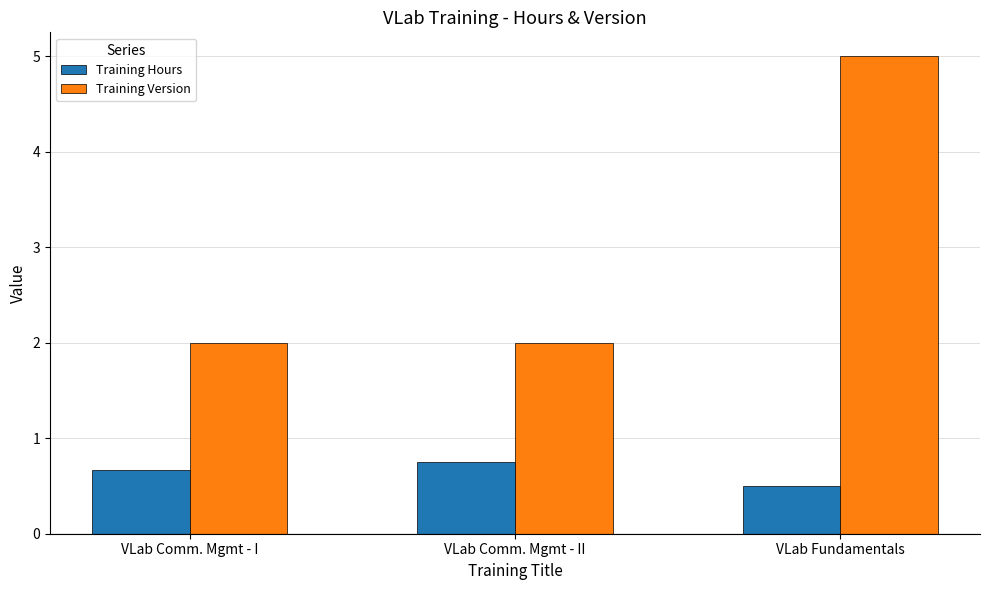

What is the spread (max minus min) of values at VLab Comm. Mgmt - I?

1.3